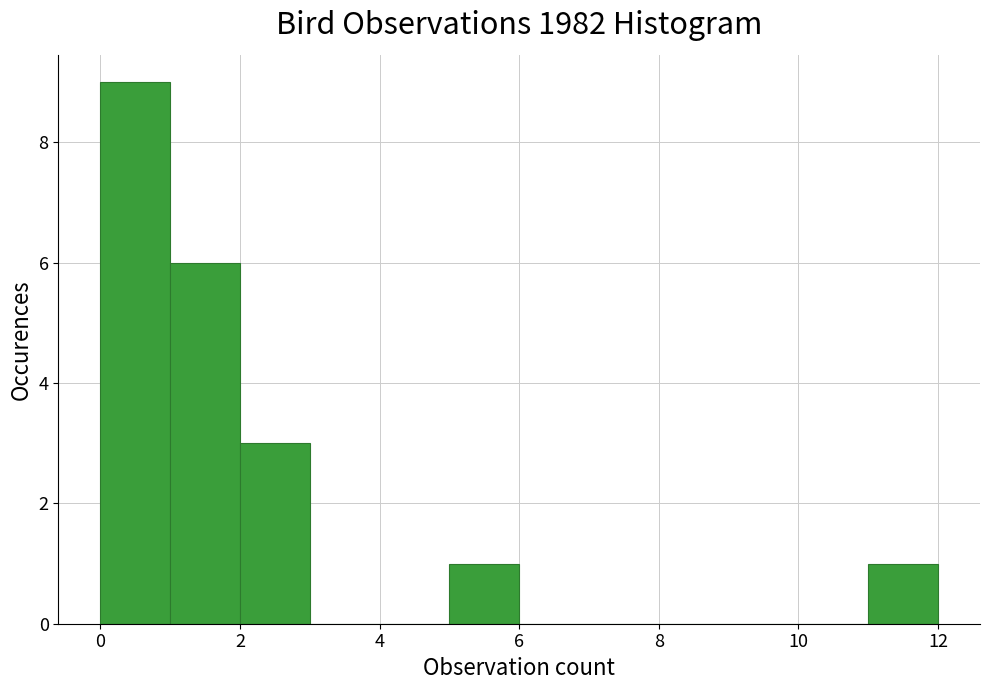

What is the height of the bar covering 11 to 12 on the x-axis? The values are not printed on the chart, so give them approximately, as read against the axis.

1